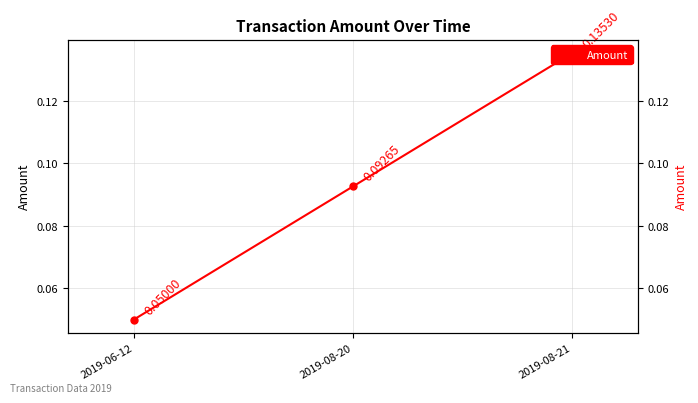

Read the value at 2019-08-20.

0.1